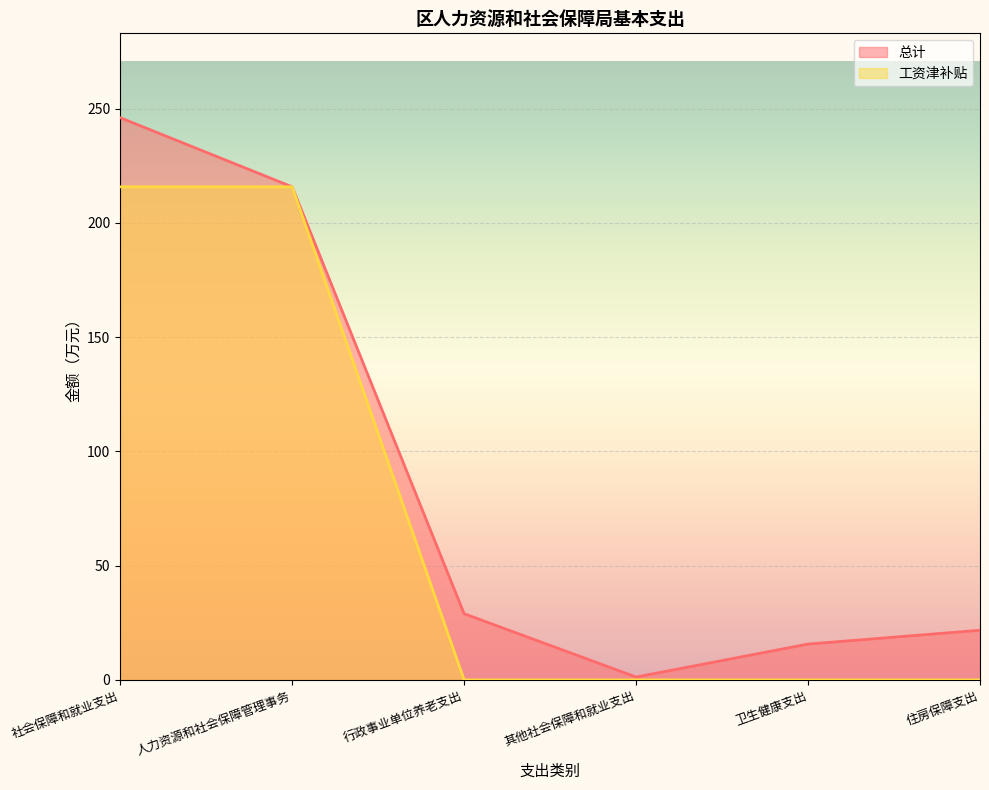

Is the value of 总计 at 其他社会保障和就业支出 greater than the value of 工资津补贴 at 行政事业单位养老支出?

Yes